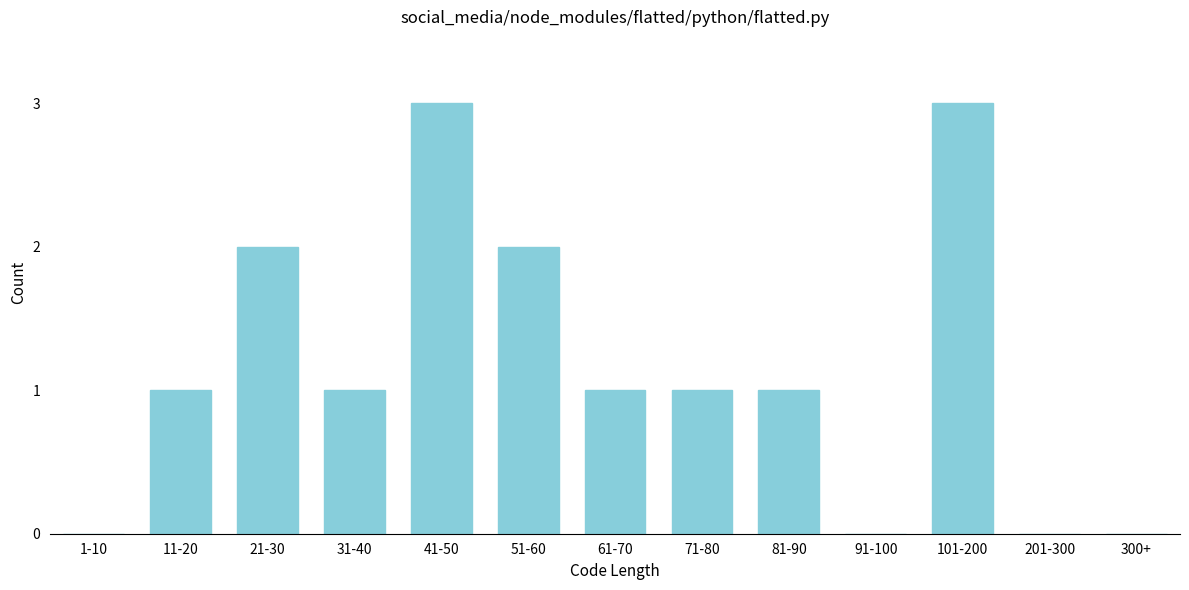

Reading left to right, list all the values displayed in this chart.

1-10=0	11-20=1	21-30=2	31-40=1	41-50=3	51-60=2	61-70=1	71-80=1	81-90=1	91-100=0	101-200=3	201-300=0	300+=0